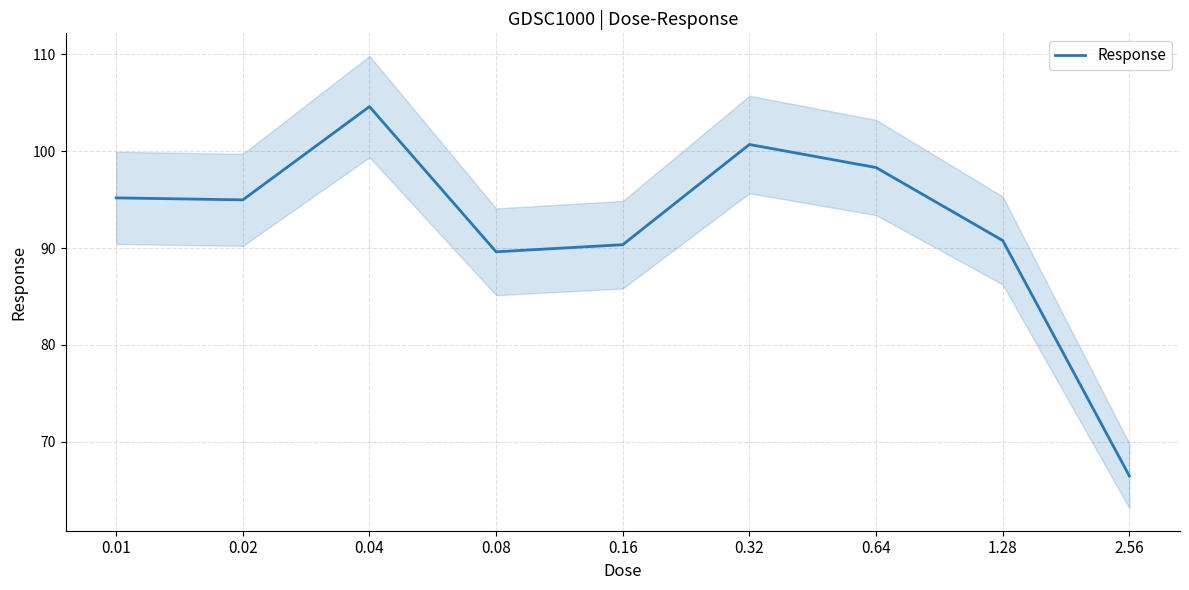

True or false: there are more than 0 points higher than both neighbors.

True